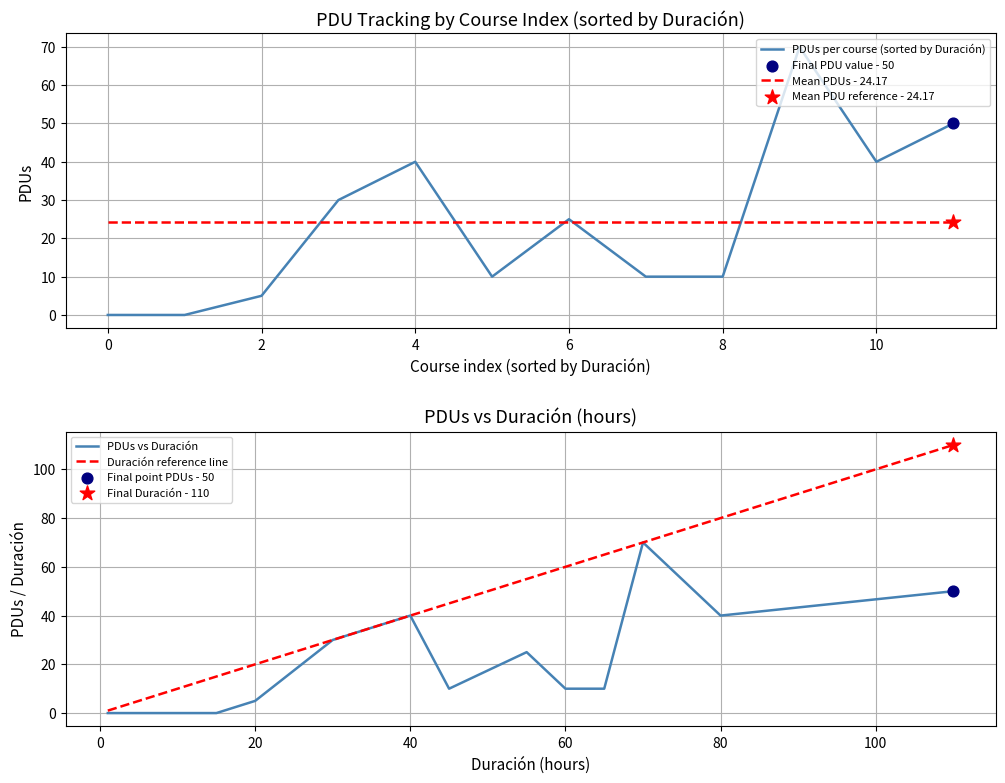

Which series has the largest Y range (max minus min)?

Duración reference line